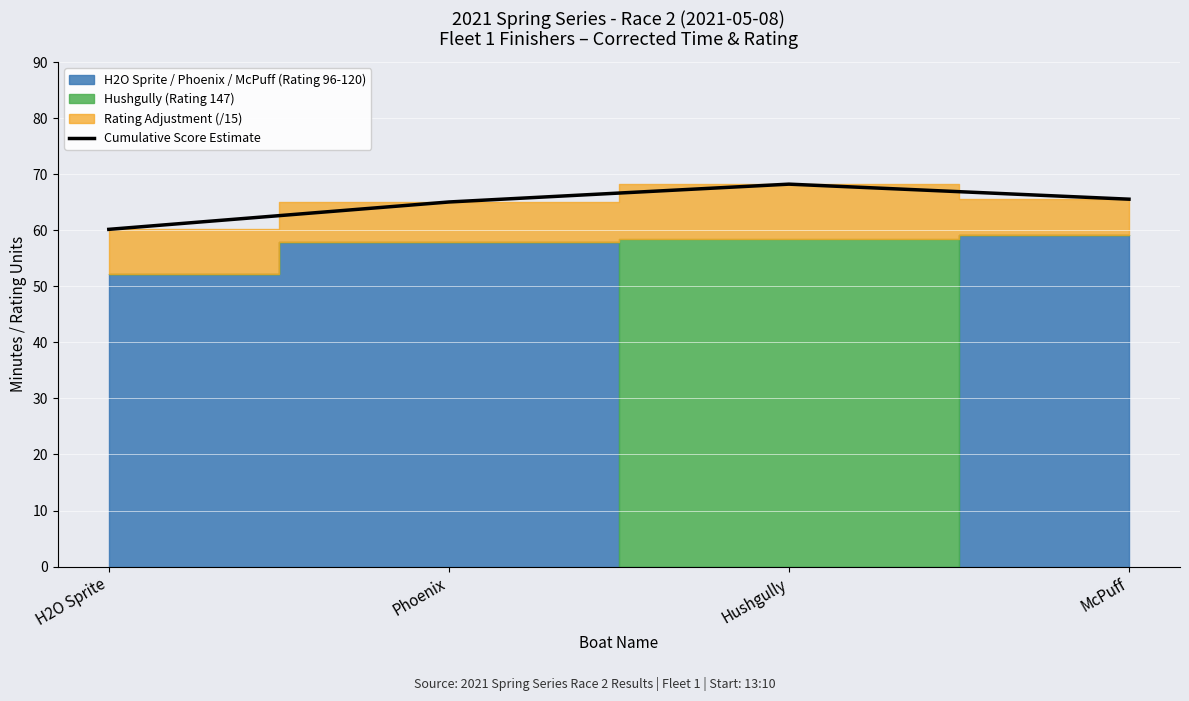

What is the value of the 3rd point from the left?

68.2